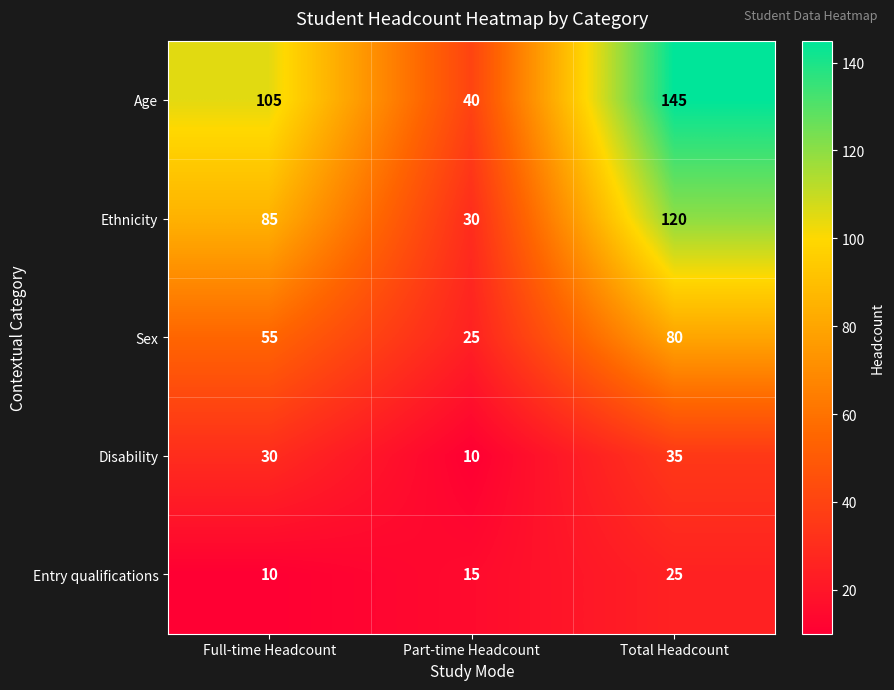

What is the total value across all series at Total Headcount?

405